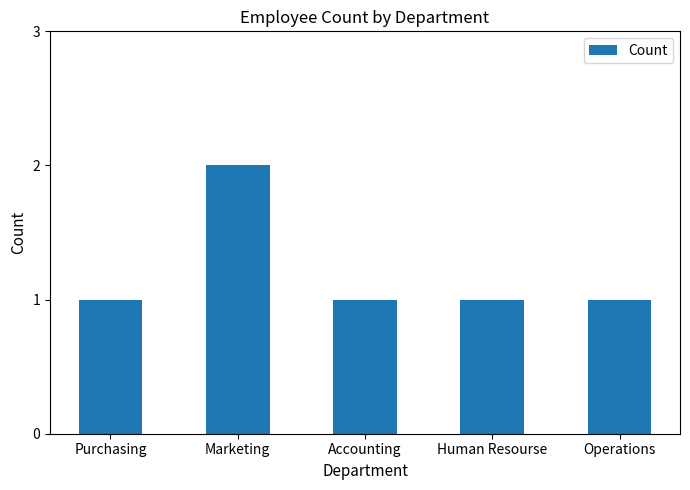

What is the label of the 3rd bar from the left?

Accounting